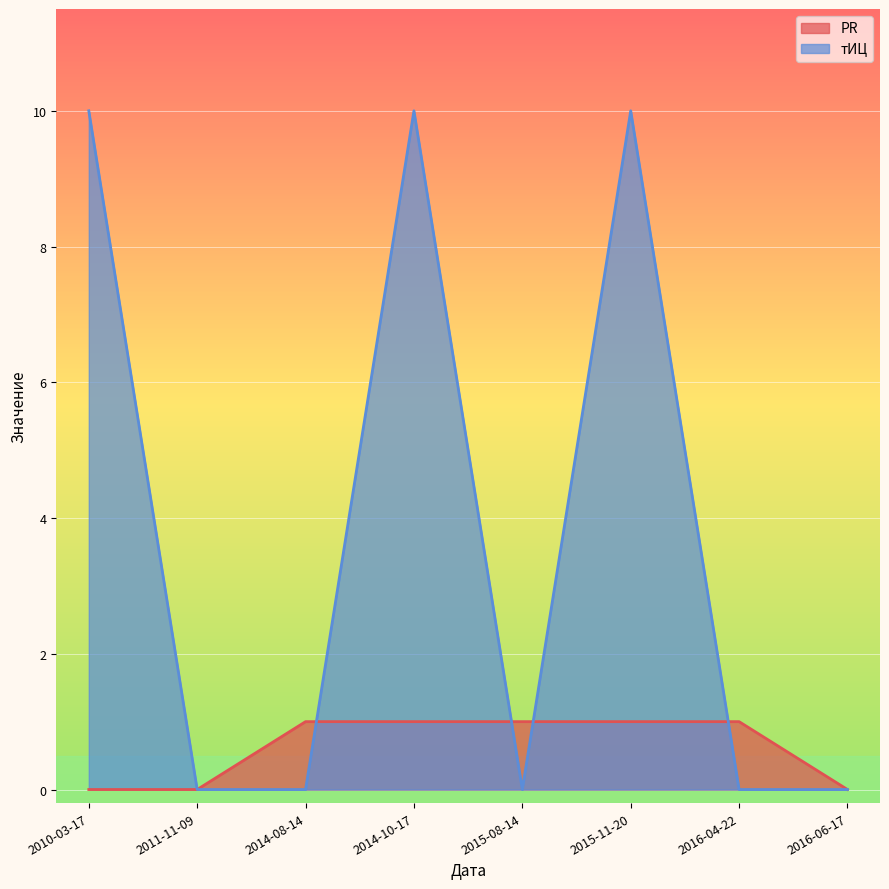

Reading right to left, extract all data points from this chart.

PR: 2016-06-17=0	2016-04-22=1	2015-11-20=1	2015-08-14=1	2014-10-17=1	2014-08-14=1	2011-11-09=0	2010-03-17=0
тИЦ: 2016-06-17=0	2016-04-22=0	2015-11-20=10	2015-08-14=0	2014-10-17=10	2014-08-14=0	2011-11-09=0	2010-03-17=10